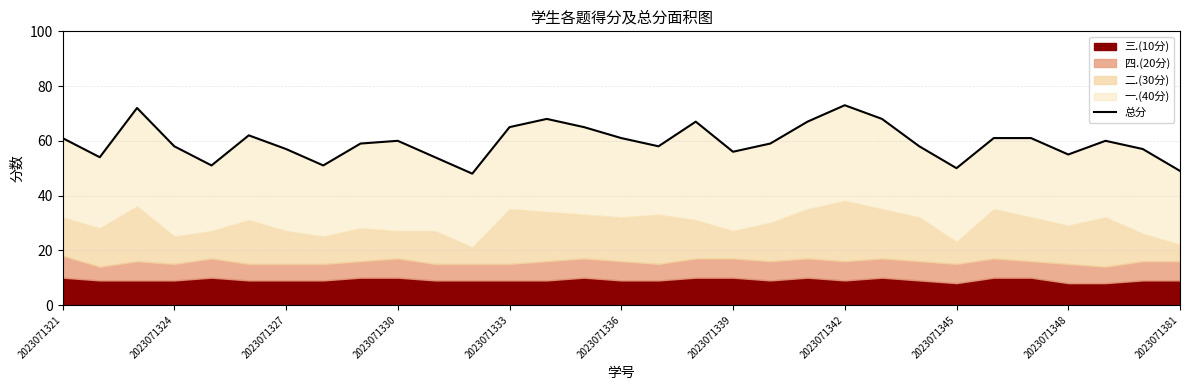

The value at 2023071321 is 61. True or false?

True